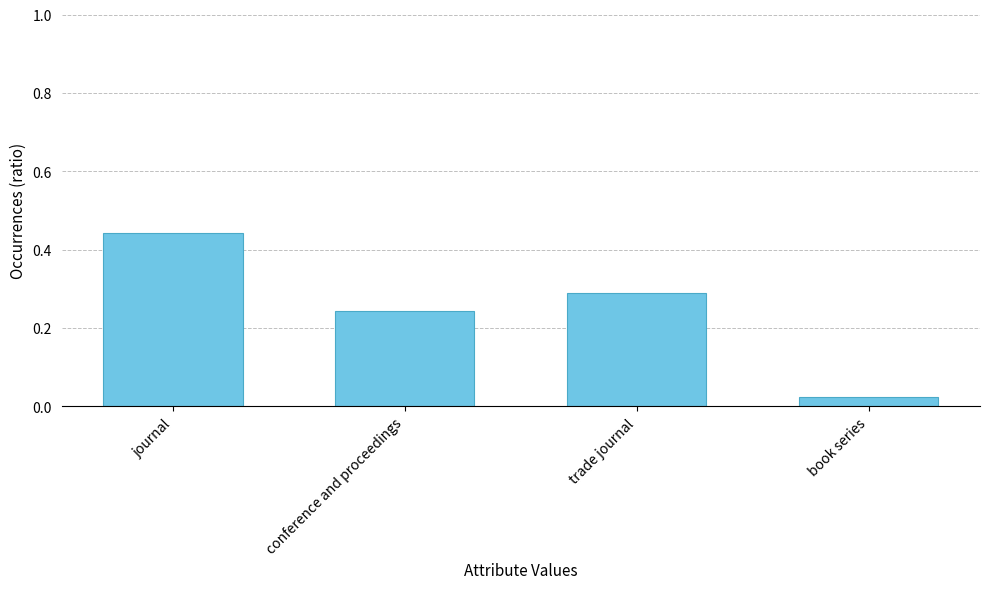

What is the change in value from conference and proceedings to book series?

-0.2